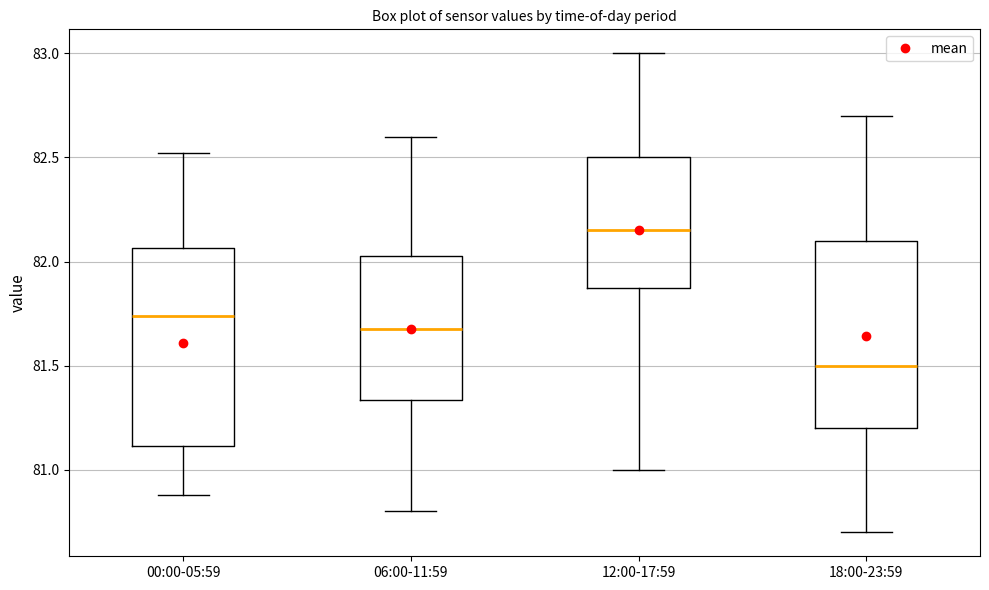

Reading left to right, read every box against the y-axis: the position of its median line, the range the box covers, and the ends of its whiskers. The values are not printed on the chart, so give them approximately, as read against the axis.

00:00-05:59: median 81.75, box 81.10 to 82.05, whiskers 80.90 to 82.50
06:00-11:59: median 81.70, box 81.35 to 82.05, whiskers 80.80 to 82.60
12:00-17:59: median 82.15, box 81.90 to 82.50, whiskers 81.00 to 83.00
18:00-23:59: median 81.50, box 81.20 to 82.10, whiskers 80.70 to 82.70